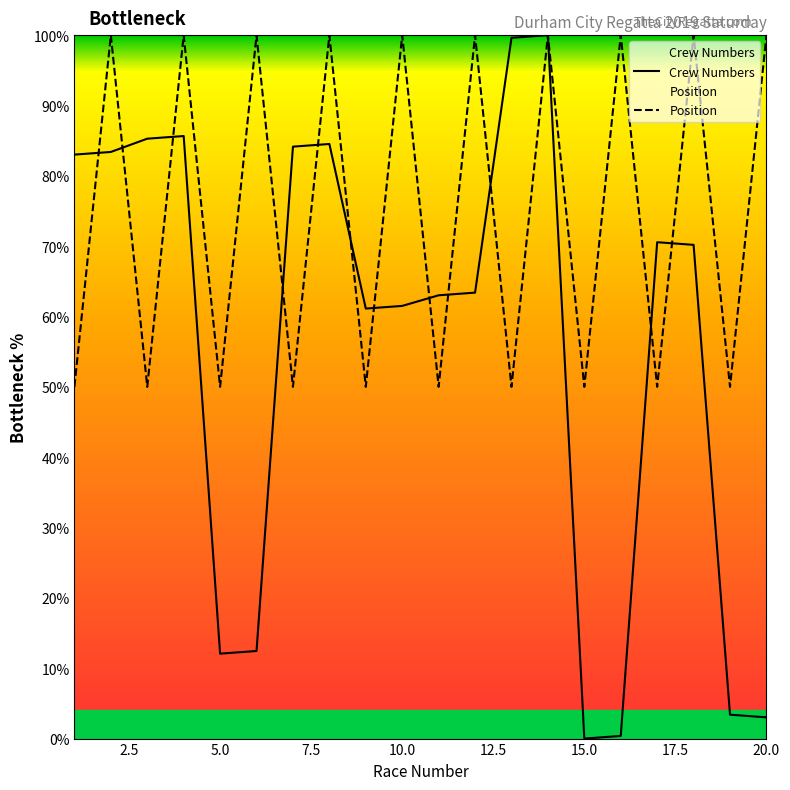

The Crew Numbers series shows 70.2 at 18. True or false?

True